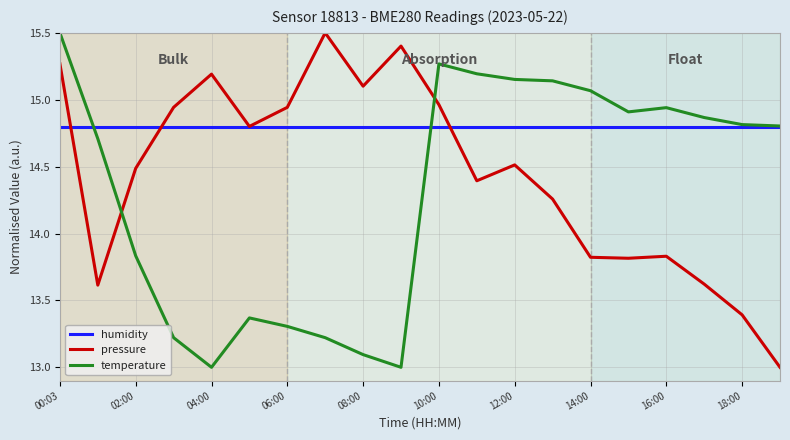

Which series has the largest total across all categories?

humidity